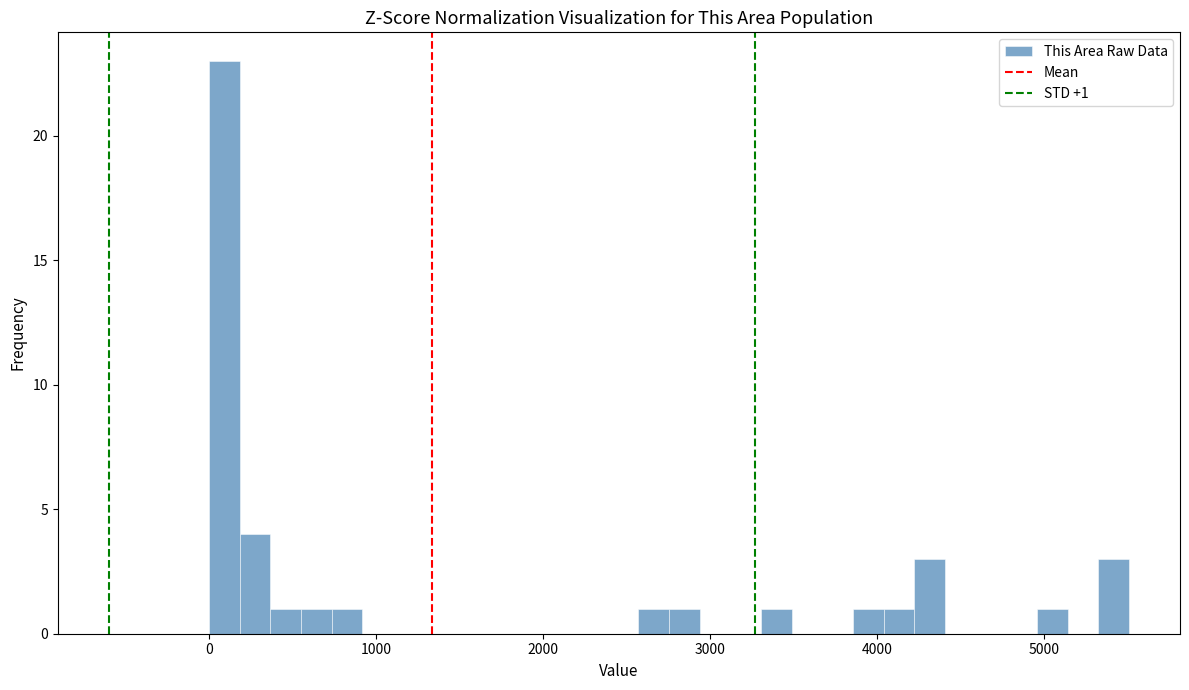

Around what value on the x-axis is the tallest bar? Give the approximate position of its centre, as read against the axis.

100